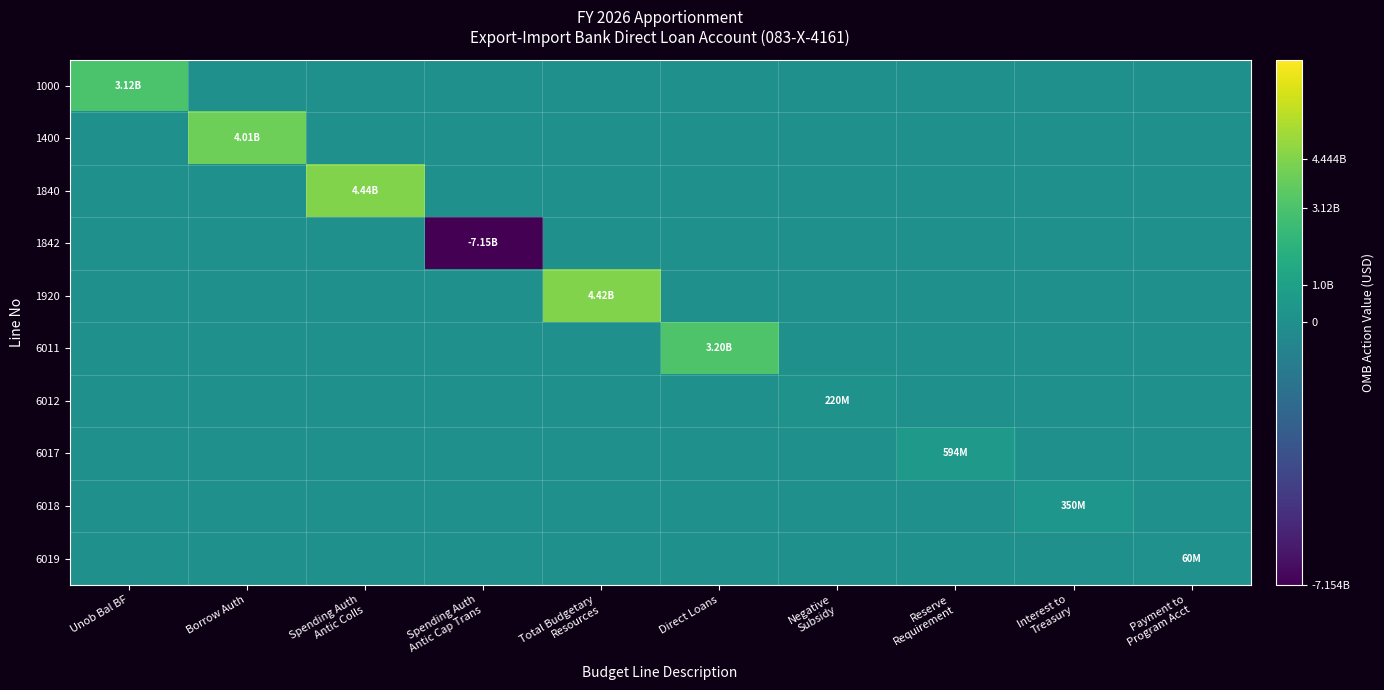

Count the number of data series in this chart.

10